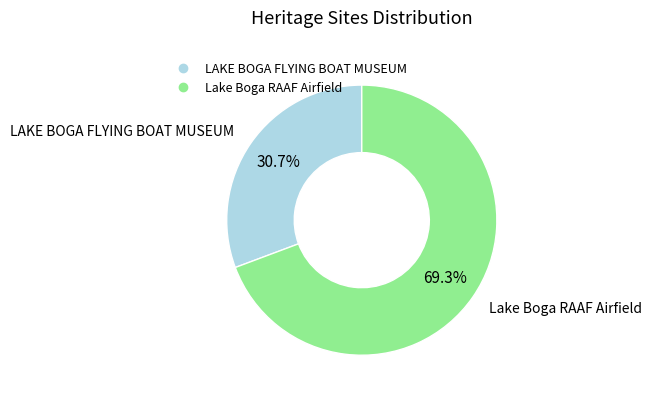

How many segments does this pie chart have?

2